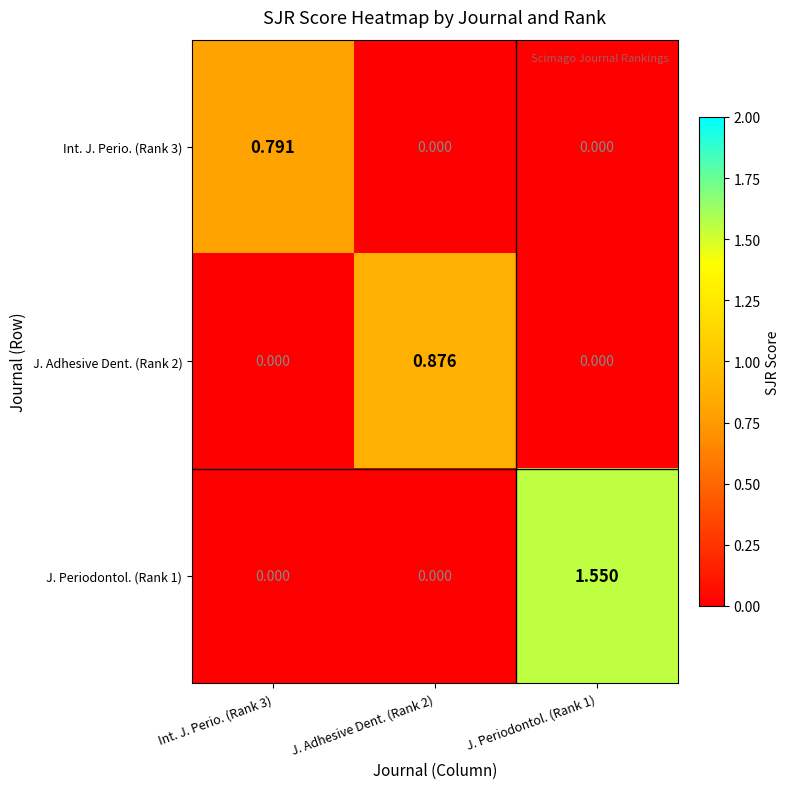

Which series has the largest range (max minus min)?

J. Periodontol. (Rank 1)